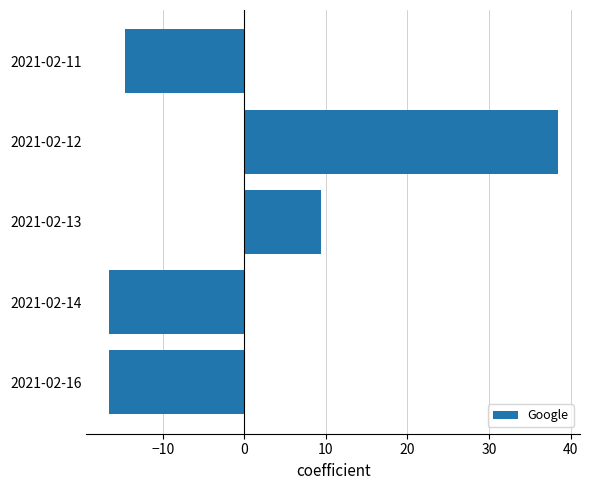

What is the minimum value shown in the chart?

-16.6